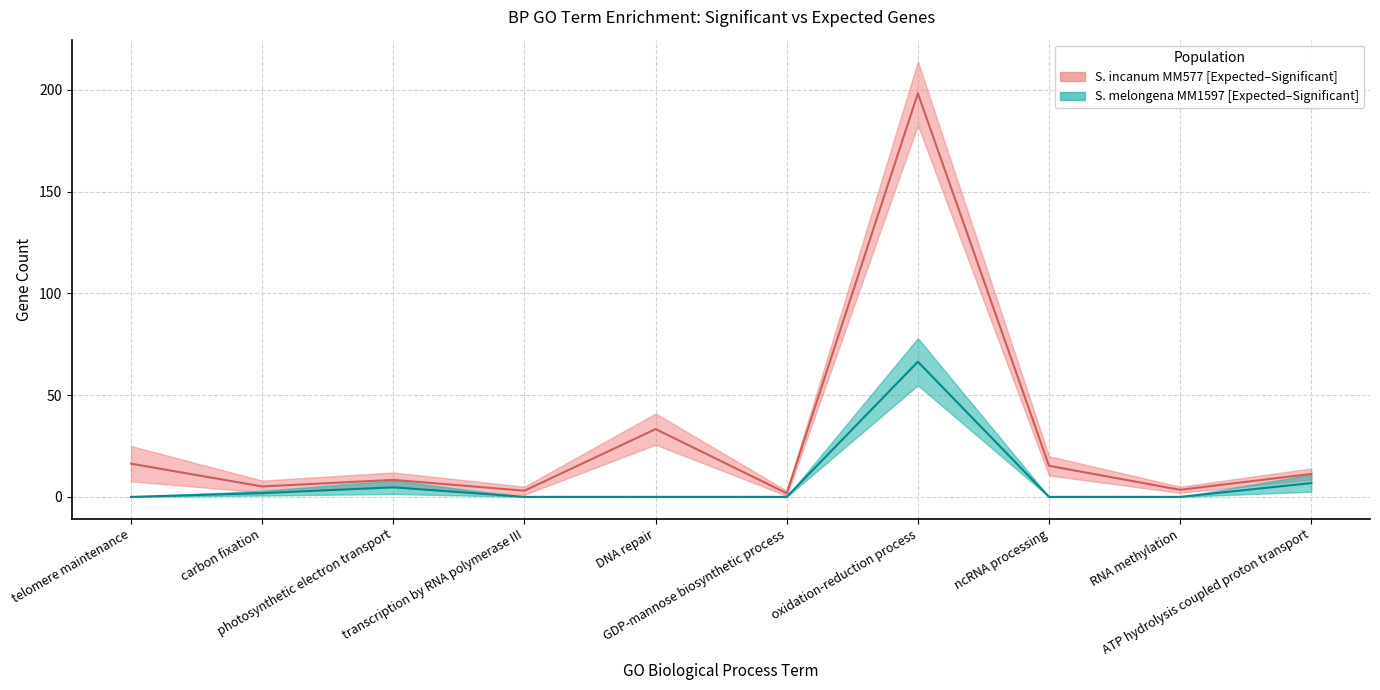

Reading right to left, list all the values displayed in this chart.

S. incanum MM577 - median: 11.3	3.5	15.3	198.3	1.8	33.3	3.0	8.4	5.1	16.3
S. melongena MM1597 - median: 6.8	0.0	0.0	66.4	0.0	0.0	0.0	4.7	1.8	0.0